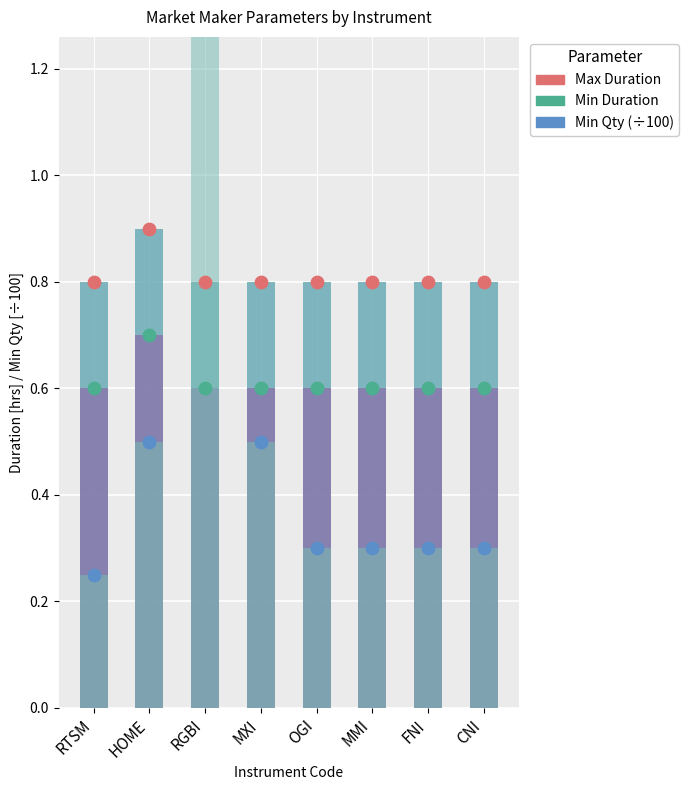

At which category is the sum across all series the highest?

RGBI